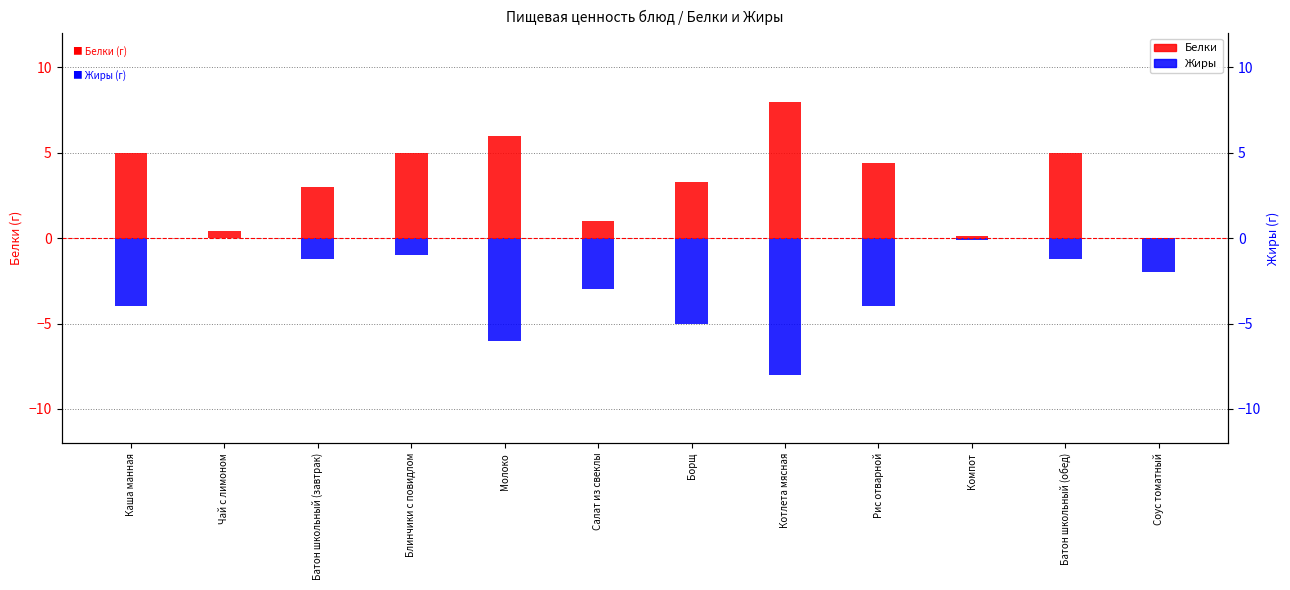

Between Каша манная and Батон школьный (обед), which series saw the biggest shift?

Жиры